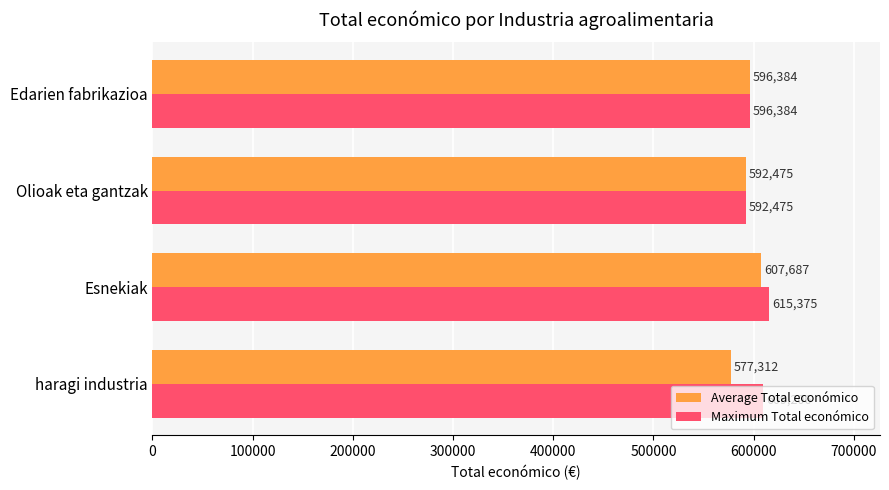

Which series has the largest range (max minus min)?

Average Total económico